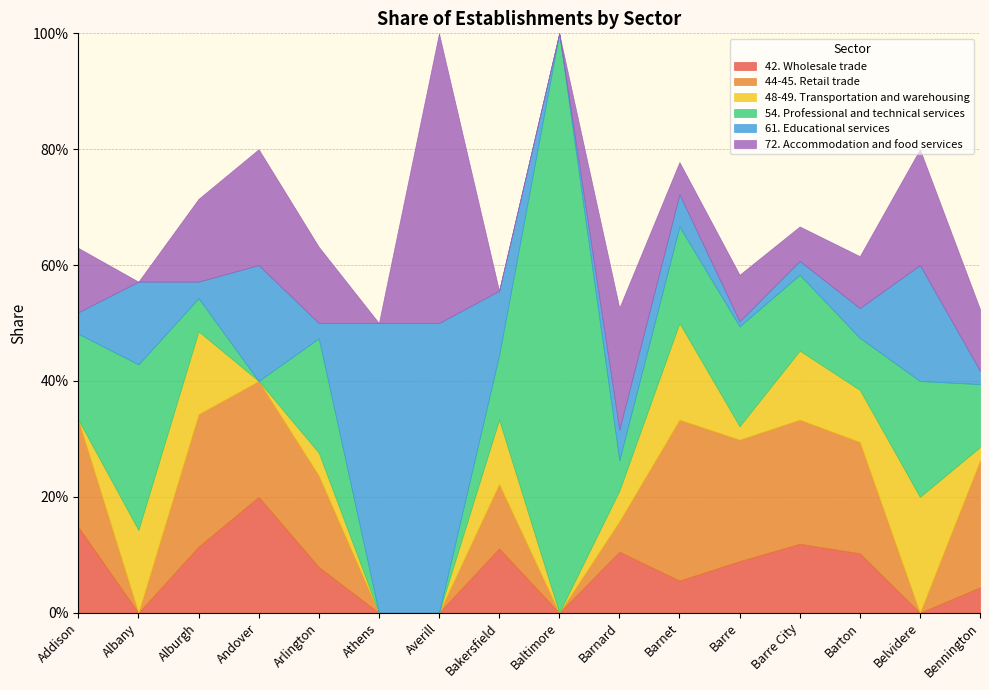

At which category is the sum across all series the highest?

Averill